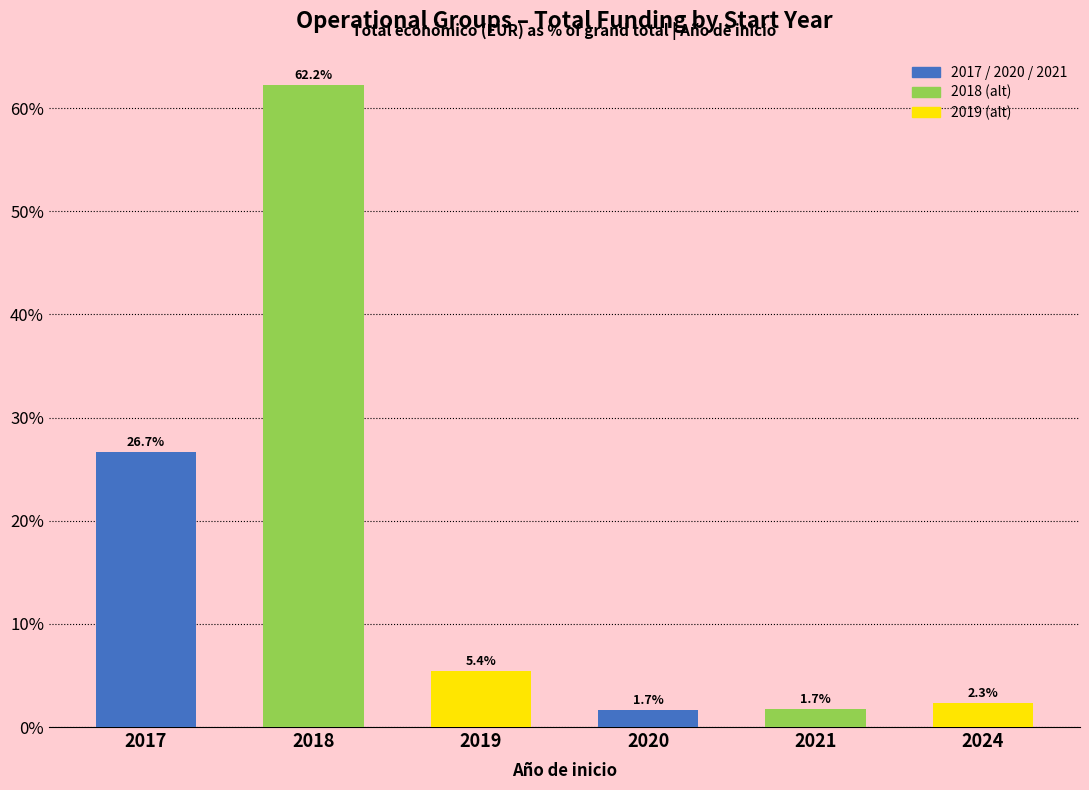

Reading left to right, extract all data points from this chart.

2017=26.7	2018=62.2	2019=5.4	2020=1.7	2021=1.7	2024=2.3